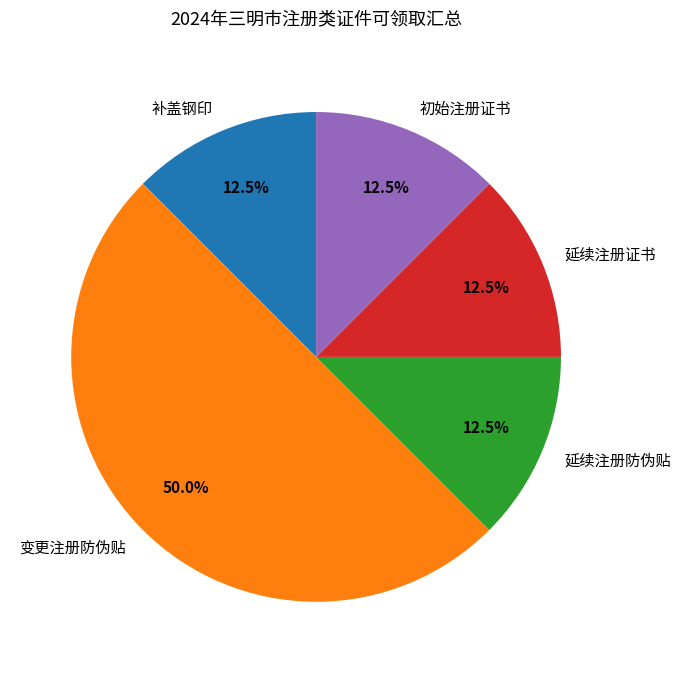

Between 变更注册防伪贴 and 延续注册防伪贴, which is larger?

变更注册防伪贴